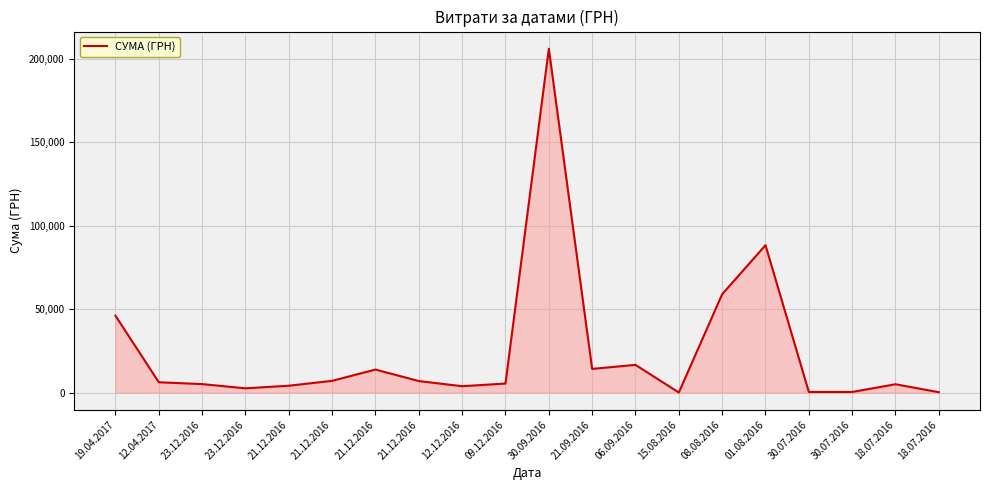

Between 06.09.2016 and 21.12.2016, which is larger?

06.09.2016